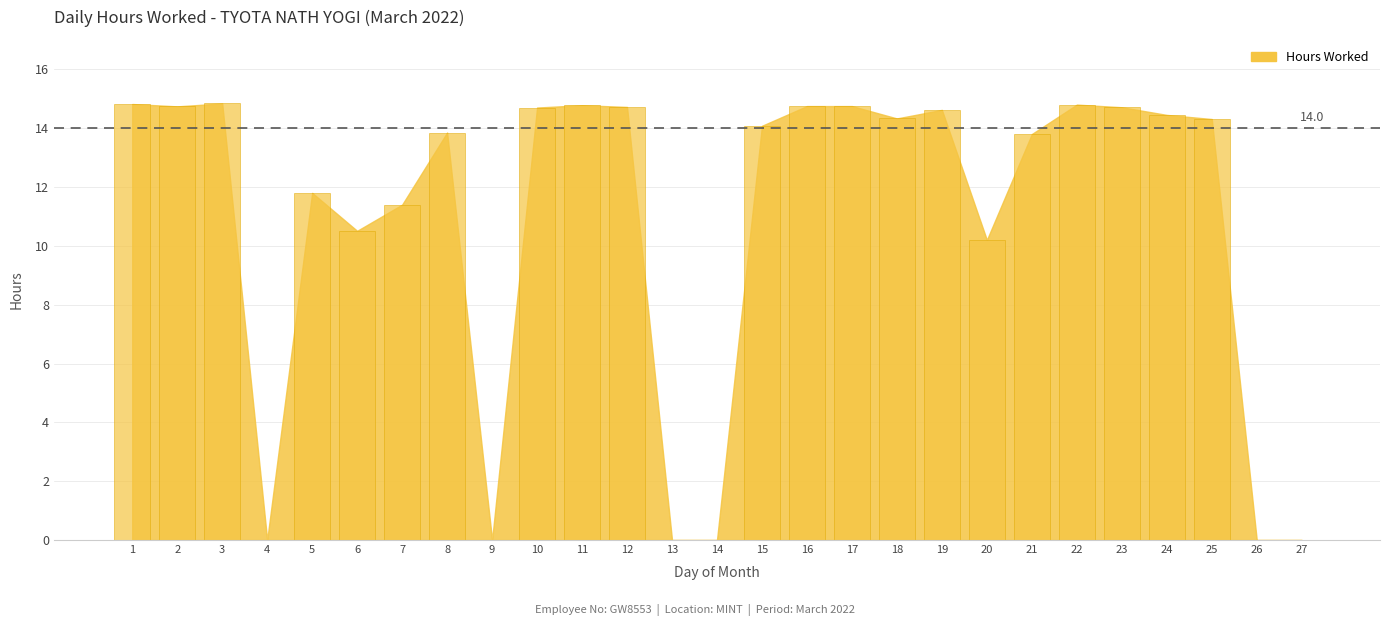

What value does the data have at 18?

14.3